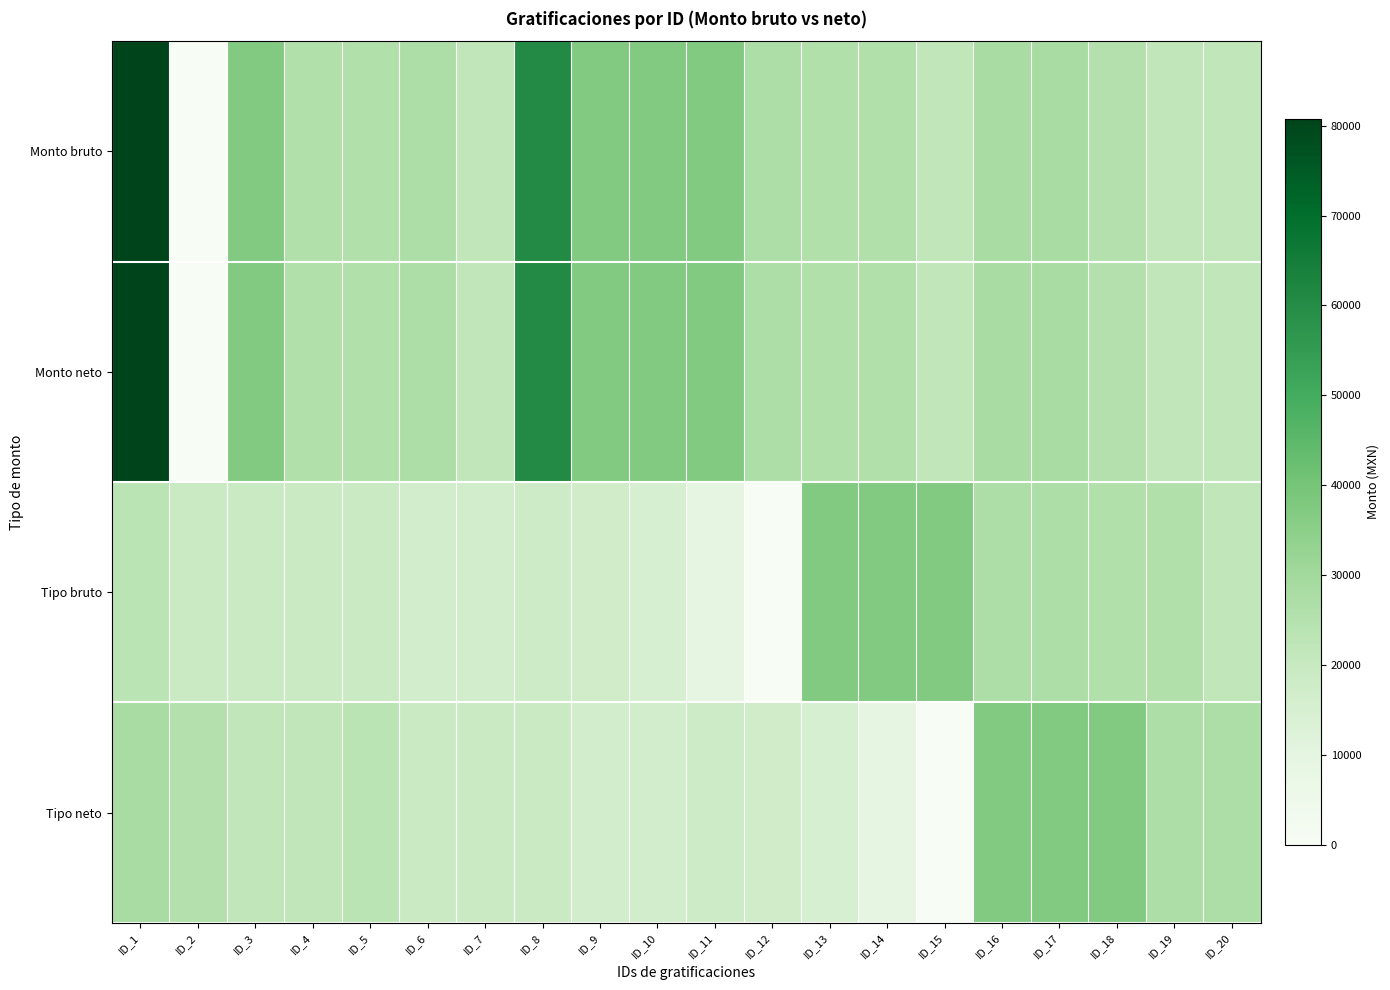

Which series has the largest total across all categories?

Monto bruto